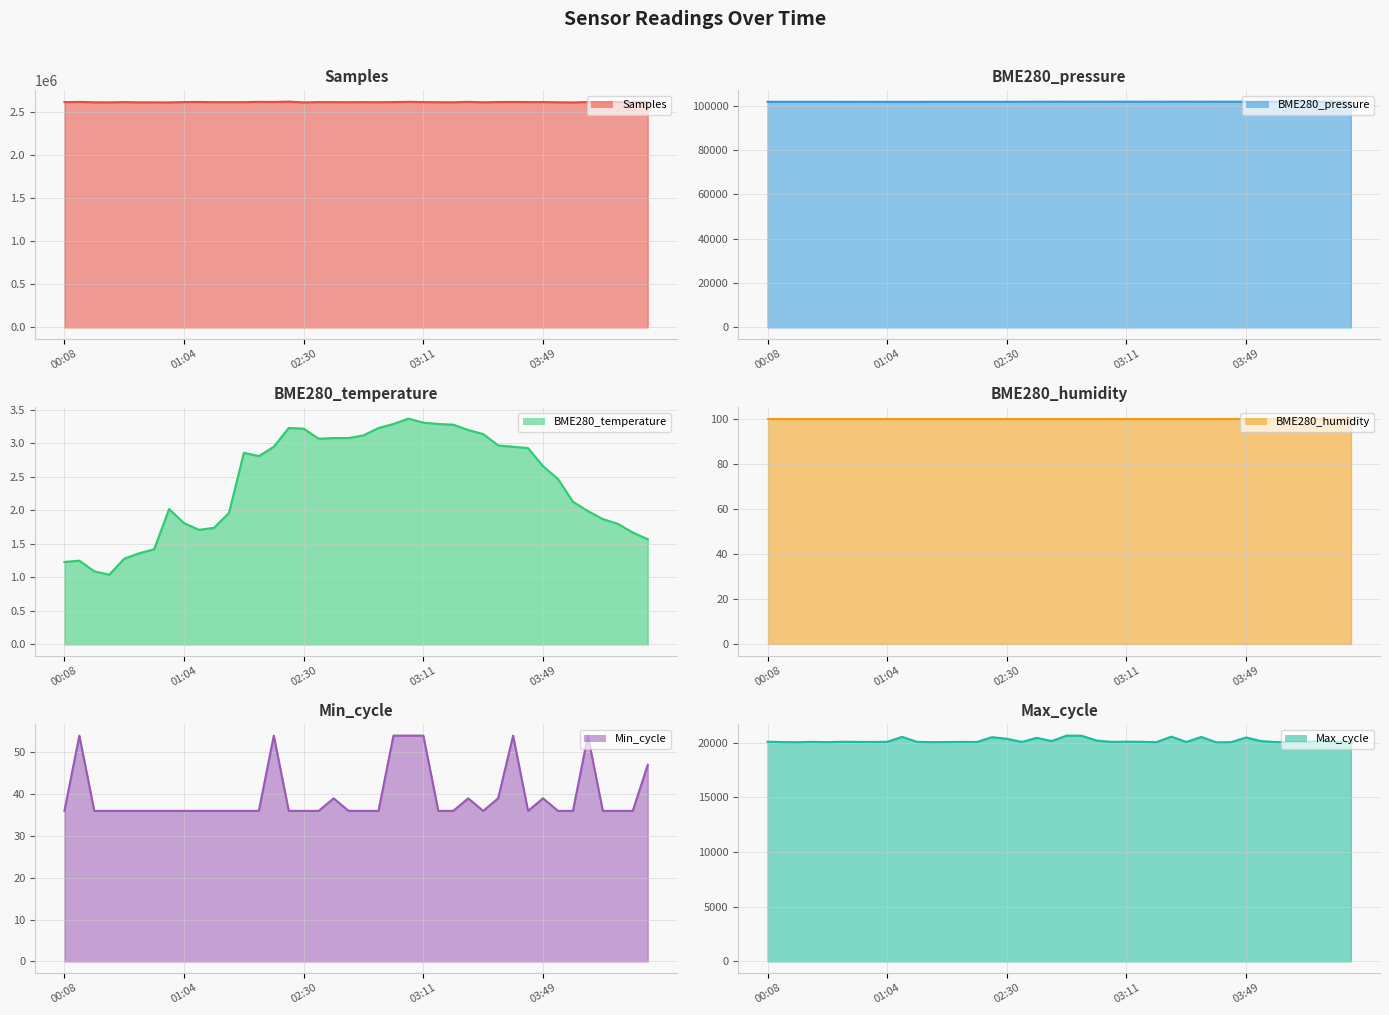

True or false: BME280_humidity line and BME280_temperature line cross at least once.

False